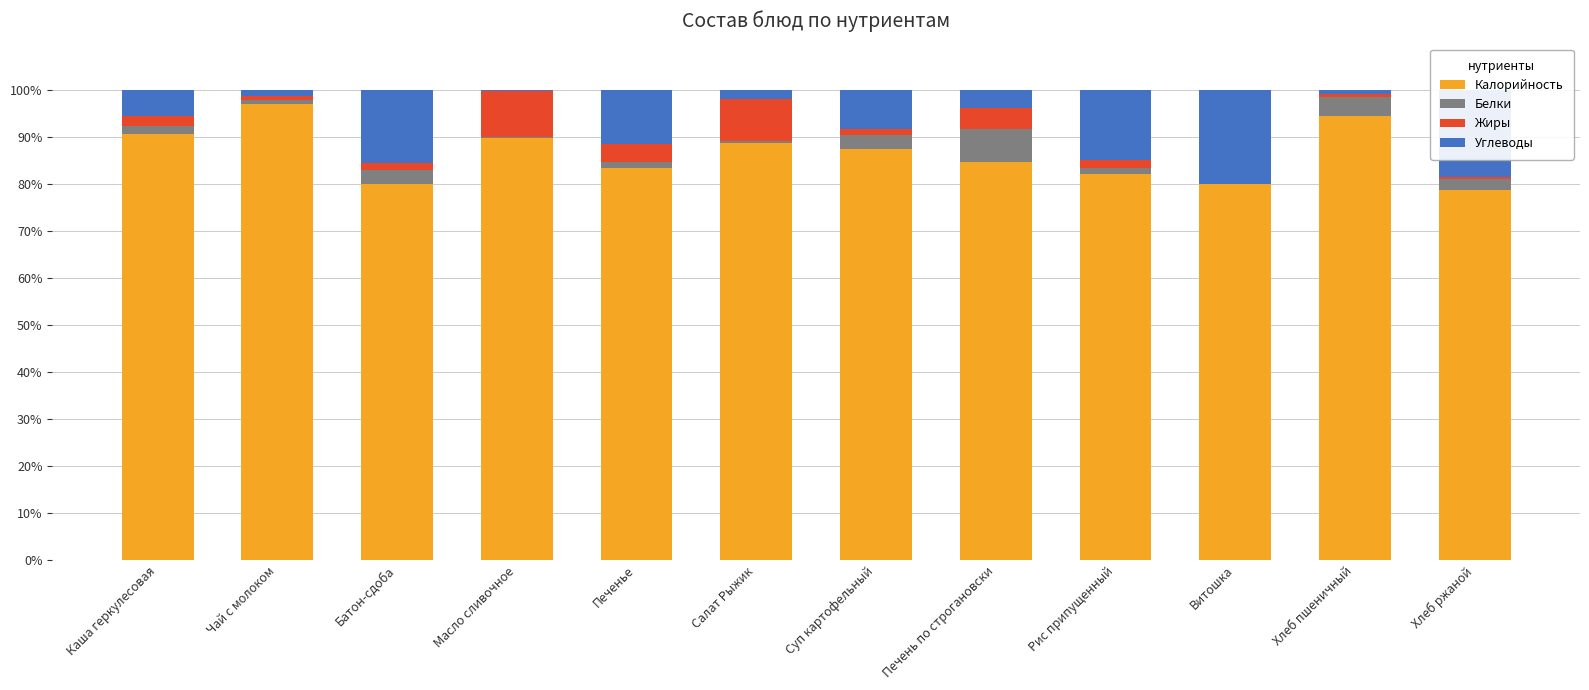

True or false: Калорийность has a value of 18.6 at Каша геркулесовая.

False